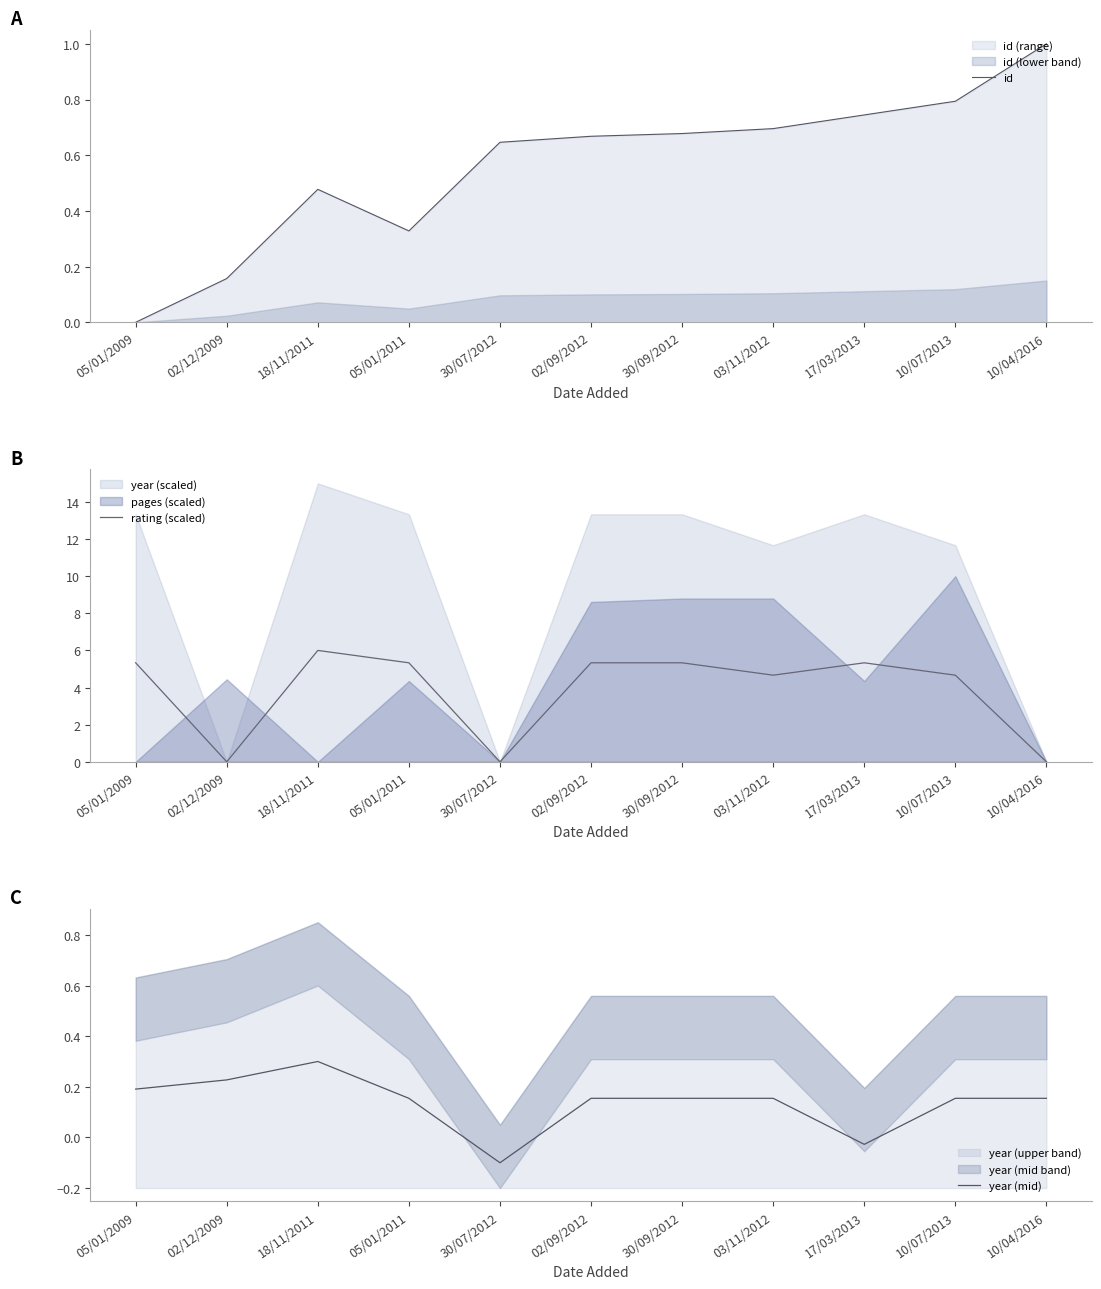

In id, how many points are lower than both neighbors (excluding endpoints)?

1